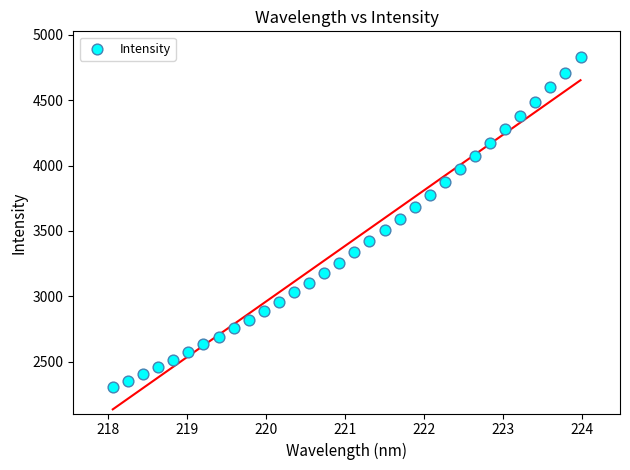

What is the range of Y values (max minus min)?

2523.5